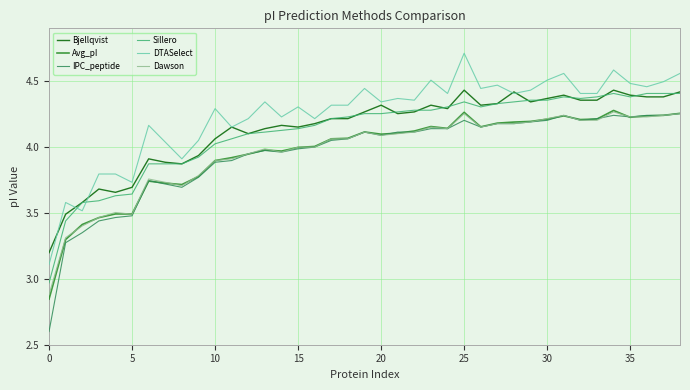

Which series has the largest total across all categories?

DTASelect